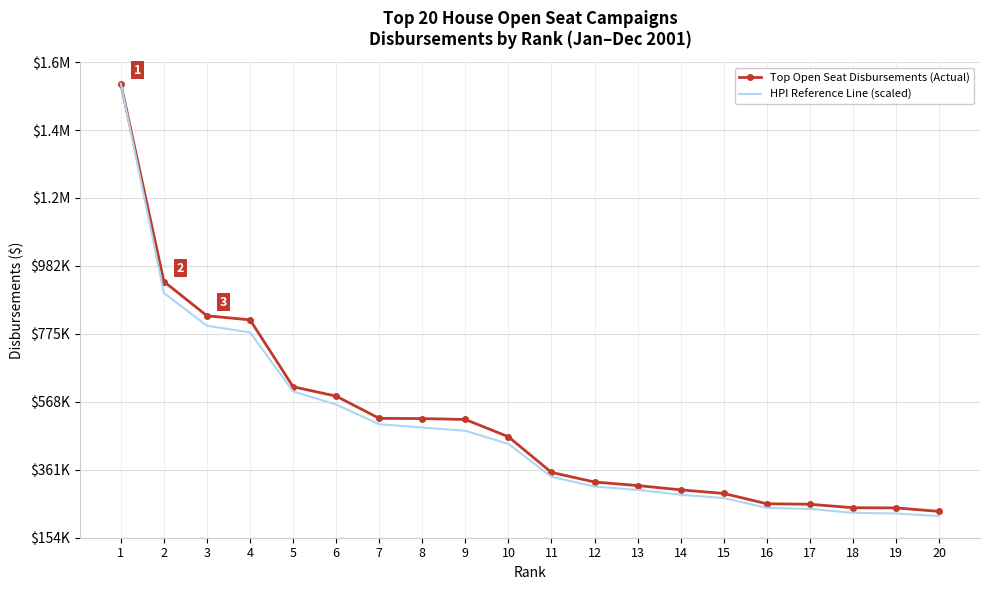

What are all the series names shown in the legend?

Top Open Seat Disbursements (Actual), HPI Reference Line (scaled)